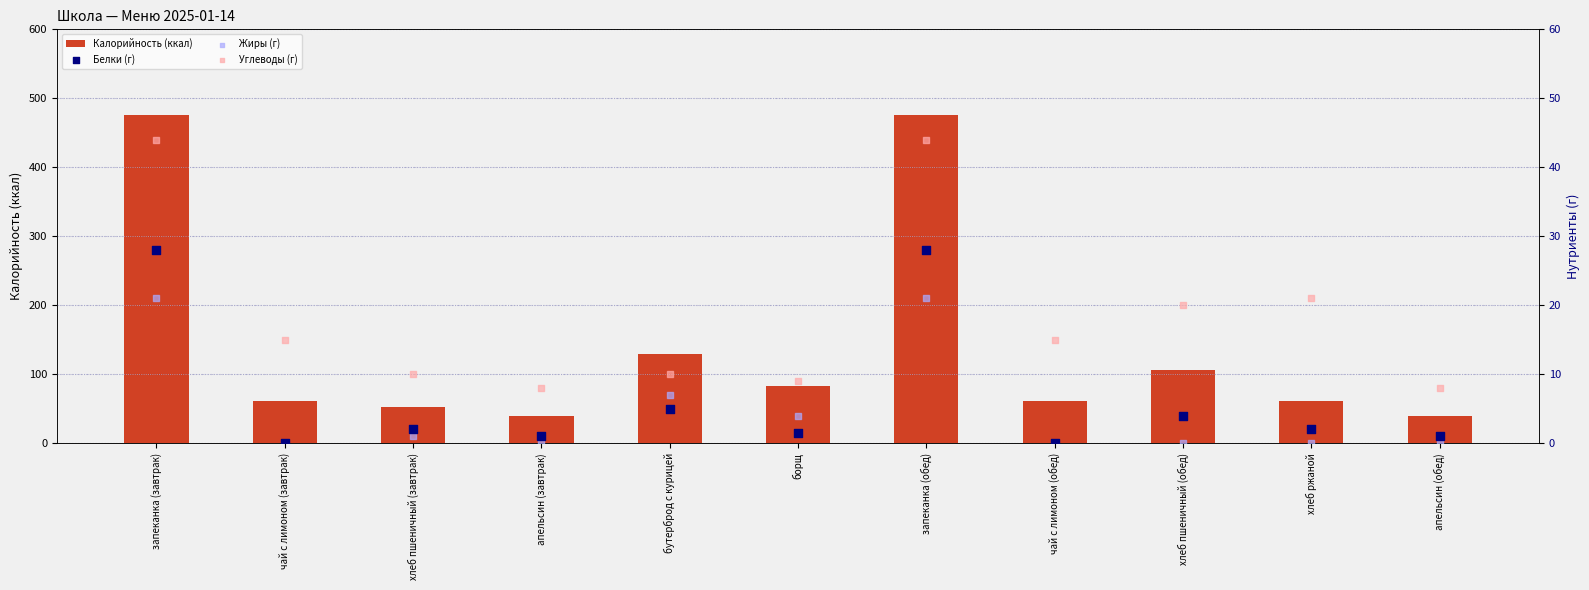

Which series reaches the minimum Y coordinate?

Белки (г)